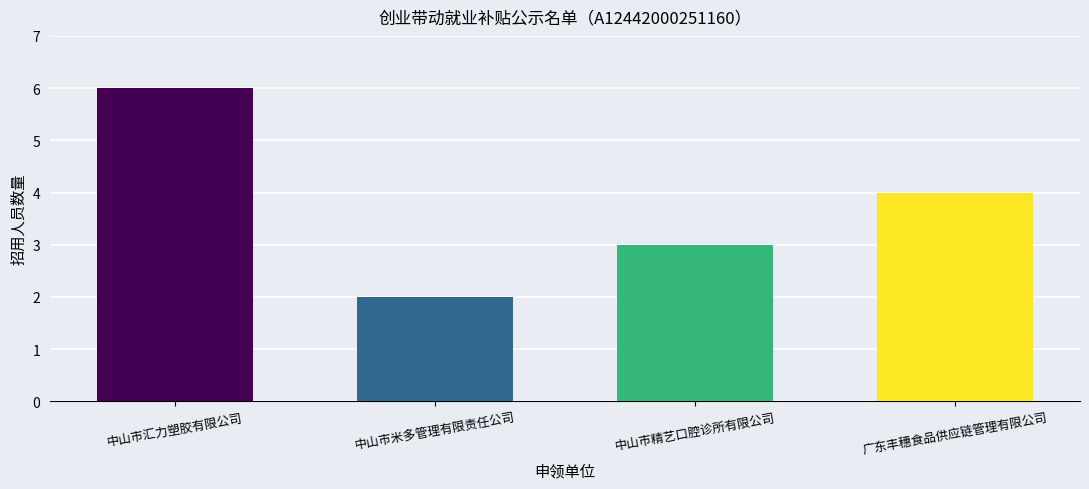

True or false: the data shows 5 at 中山市精艺口腔诊所有限公司.

False